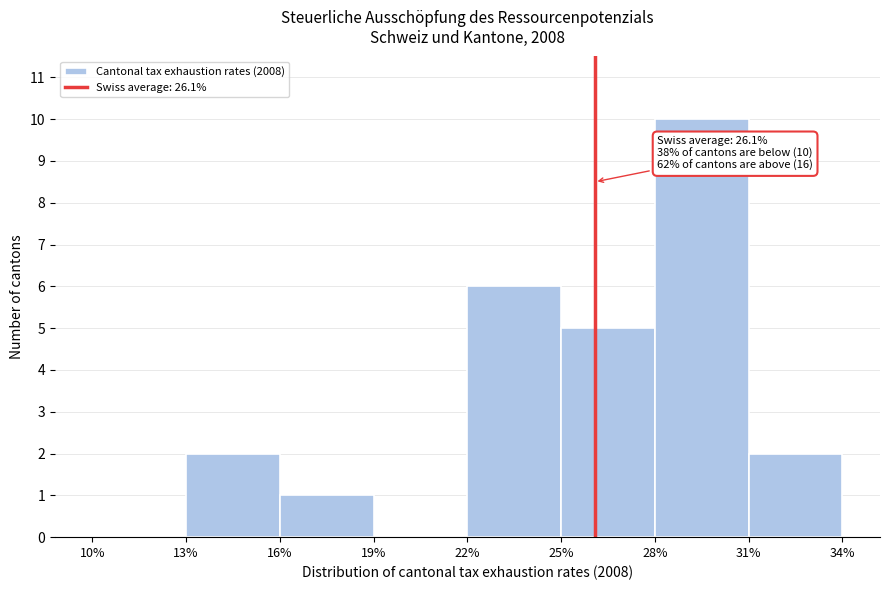

Over which range of the x-axis is the bar tallest?

28% to 31%